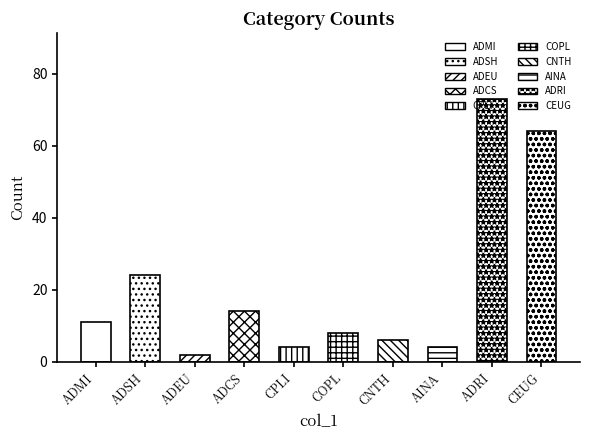

Which label corresponds to the largest value in the chart?

ADRI